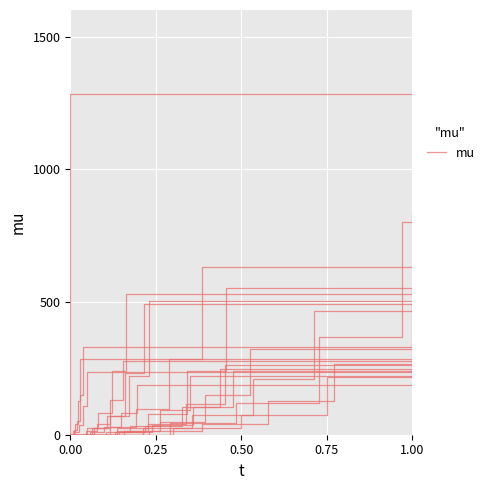

At which label is the value closest to 646?

0.50